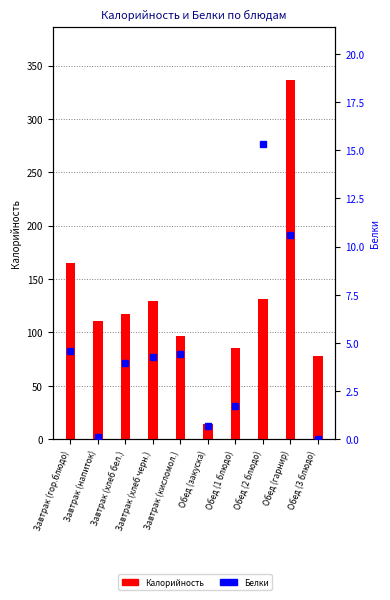

At Завтрак (гор.блюдо), list the series in order from smallest to largest.

Белки, Калорийность